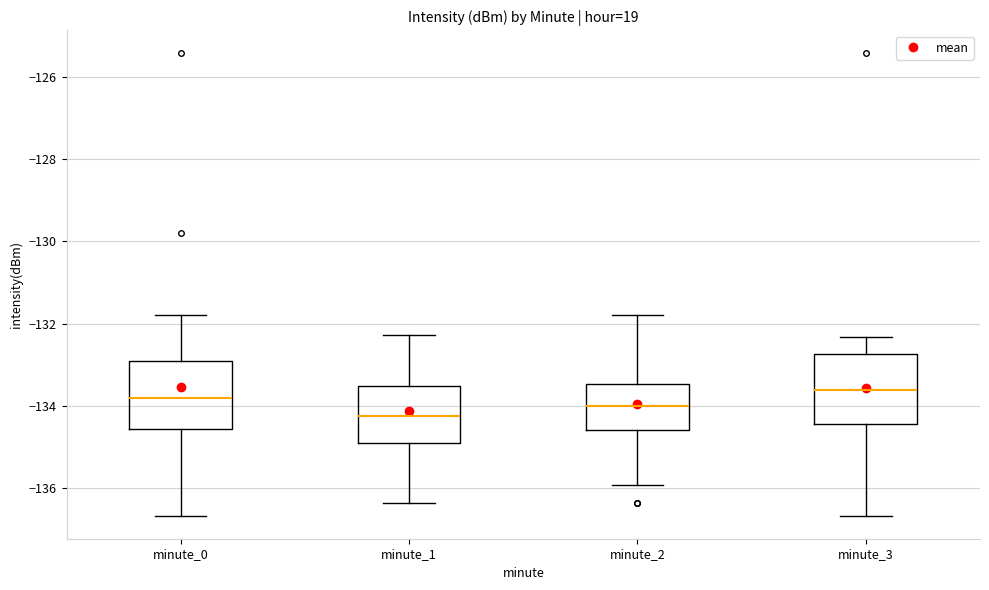

Where does the lower whisker of the box for minute_0 end on the y-axis? The values are not printed on the chart, so give them approximately, as read against the axis.

-136.6